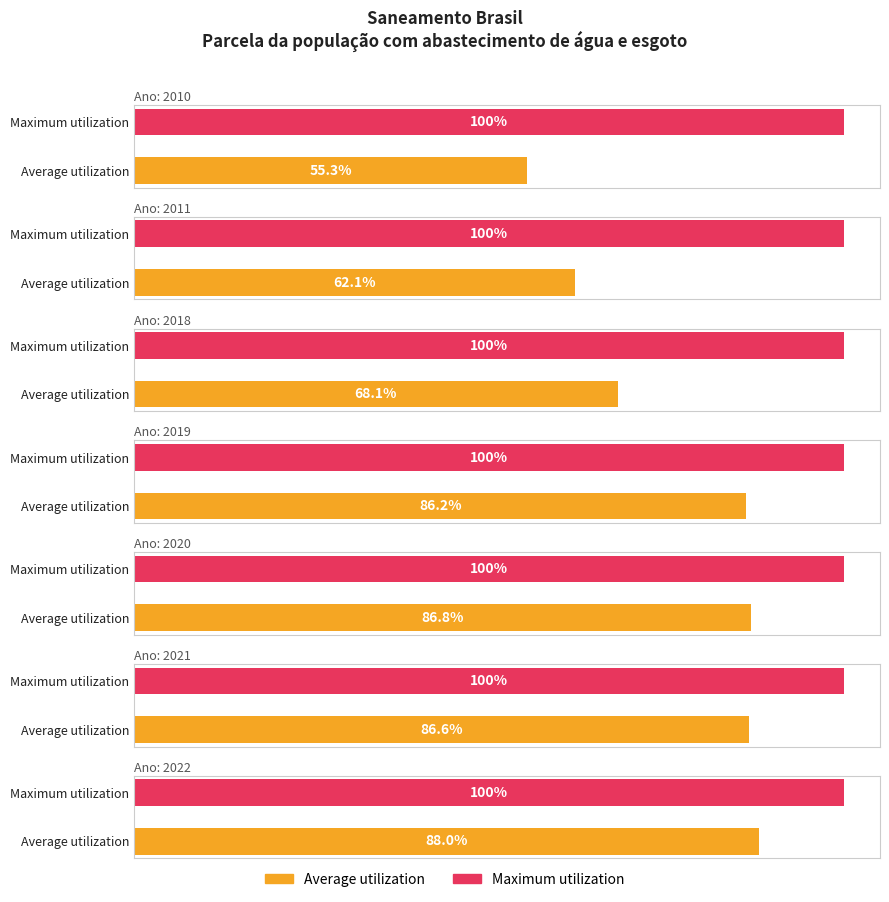

Rank the series at 2019 from lowest to highest value.

Average utilization, Maximum utilization